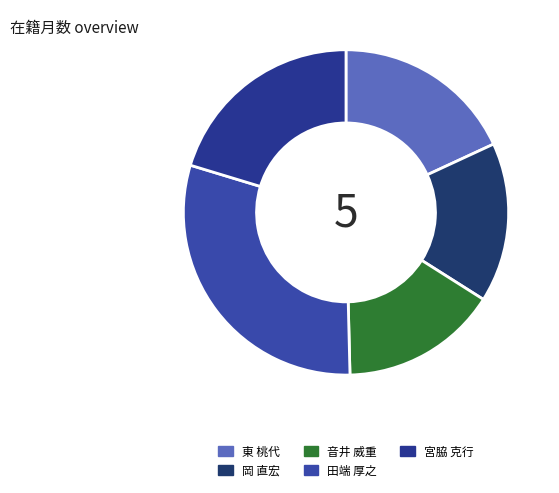

Is the sum of 東 桃代 and 宮脇 克行 greater than half?

No